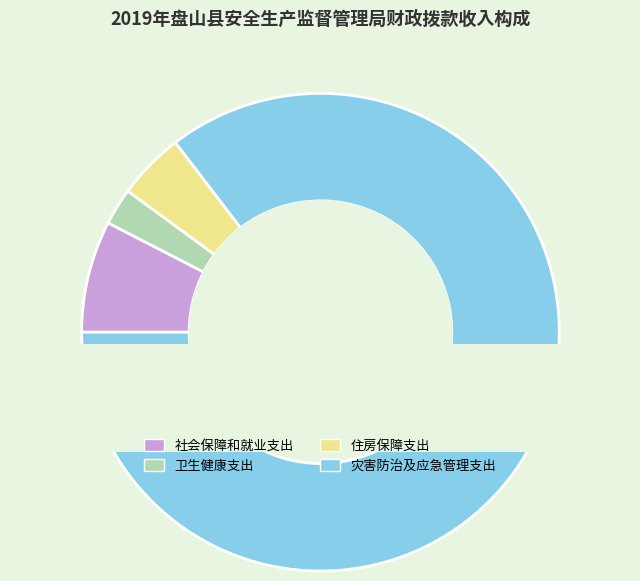

Rank the categories by value from highest to lowest.

灾害防治及应急管理支出, 社会保障和就业支出, 住房保障支出, 卫生健康支出